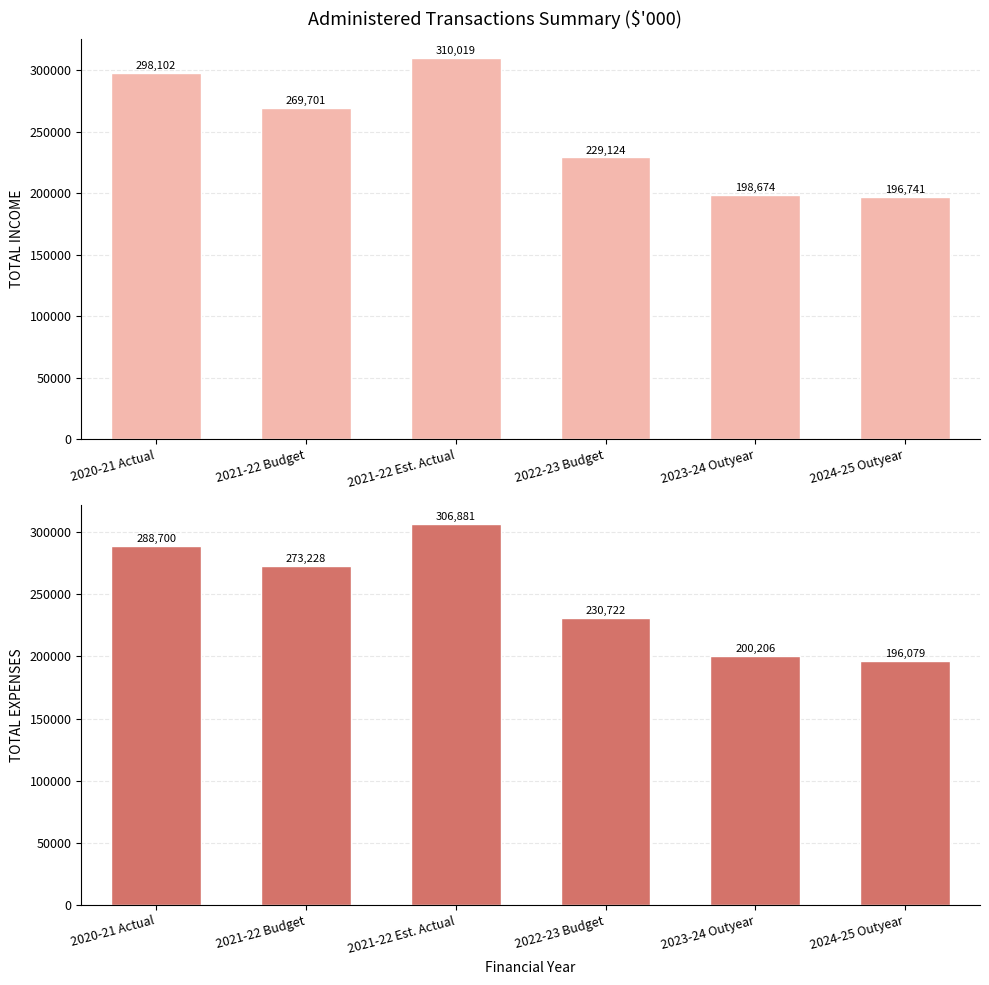

Is it true that TOTAL INCOME equals 229124 at 2022-23 Budget?

True